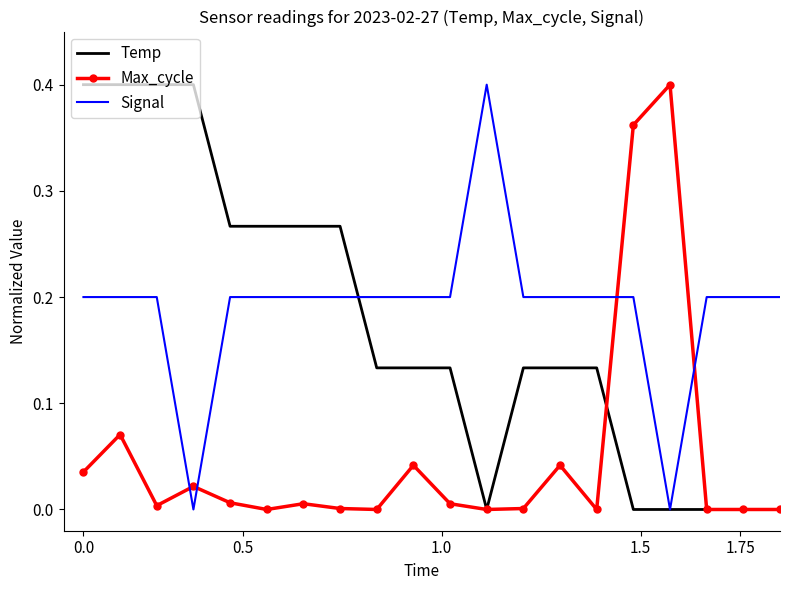

How many times do Signal and Max_cycle cross each other?

4